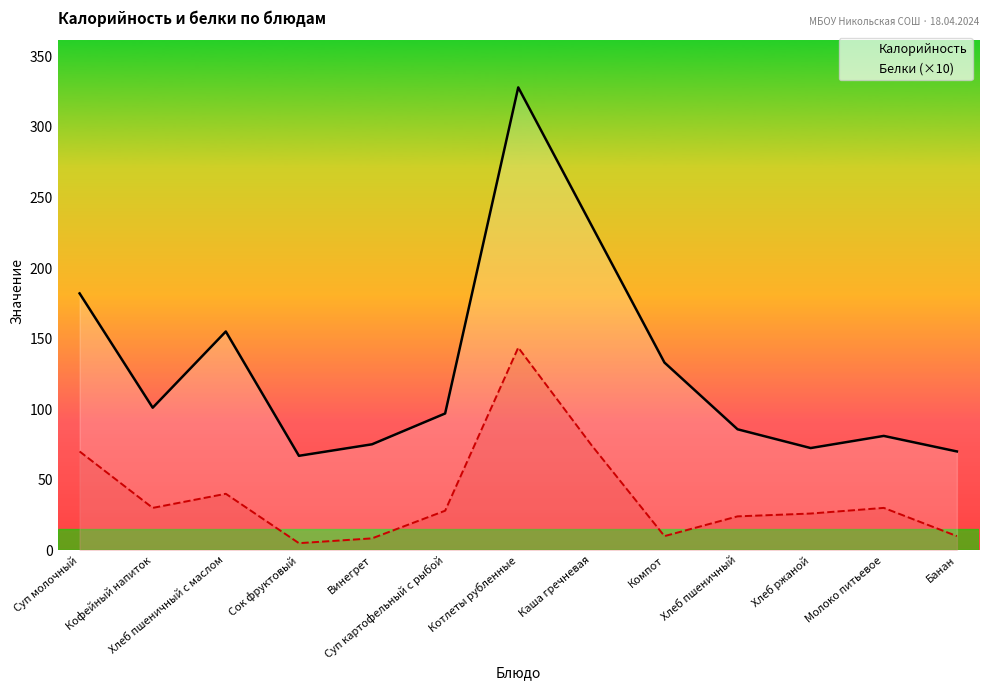

How many lines are shown in the chart?

2